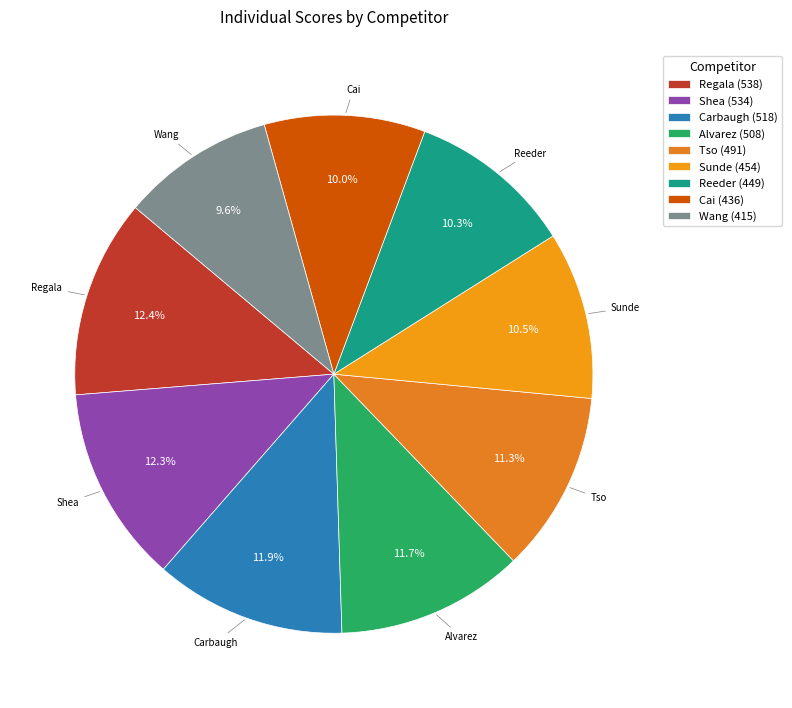

To the nearest percent, what portion does Shea represent?

12%